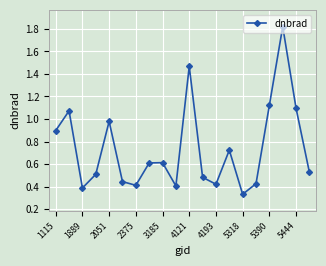

Does the chart have visible grid lines?

Yes